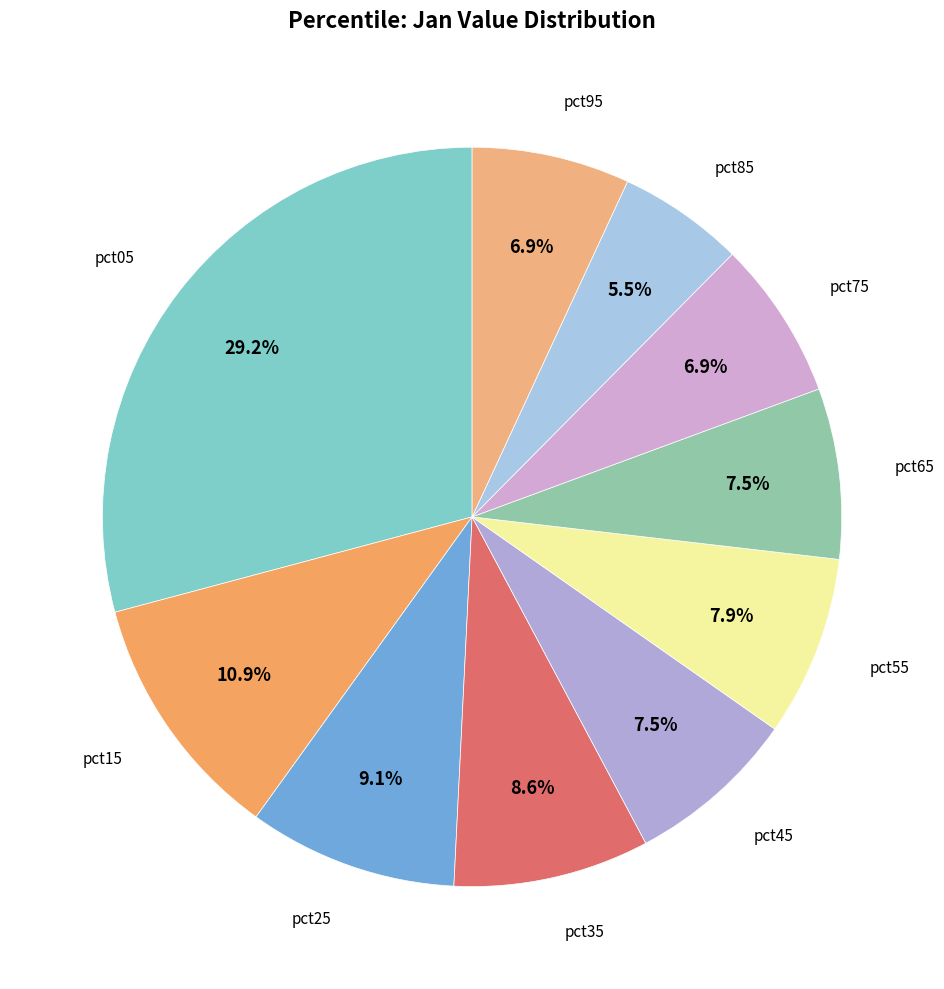

How many segments does this pie chart have?

10